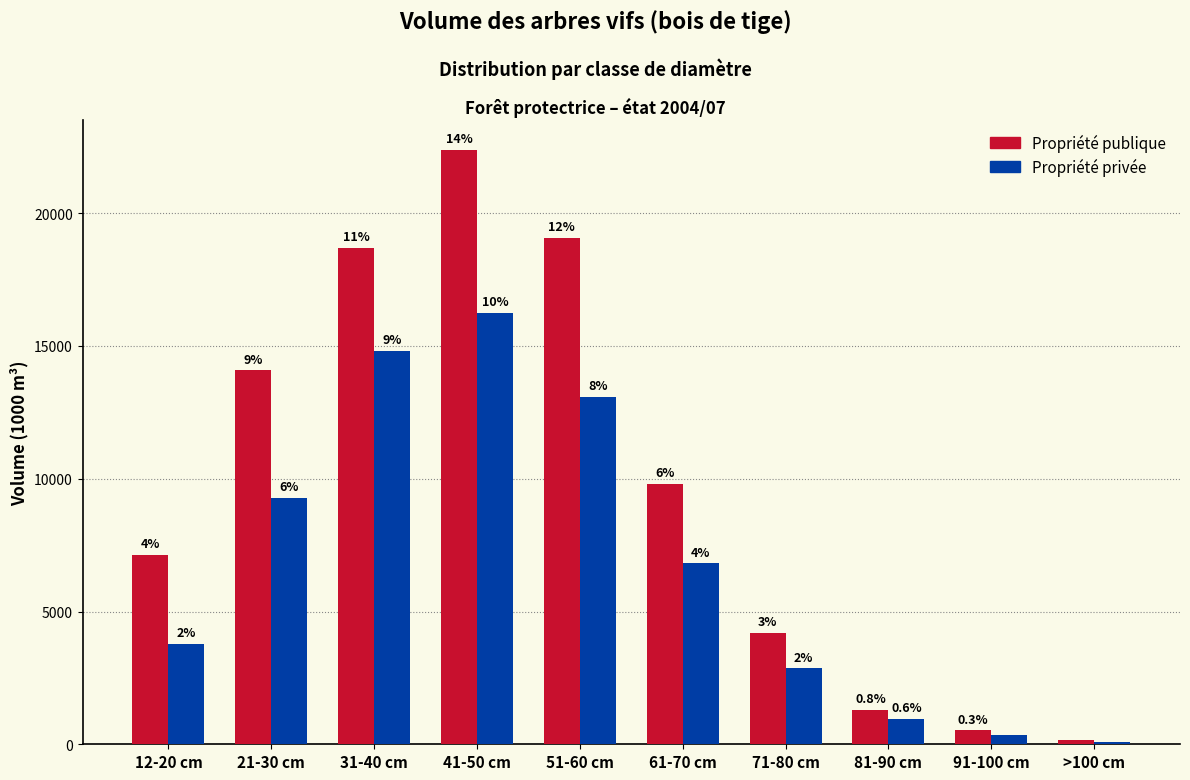

How many groups of bars are there?

10